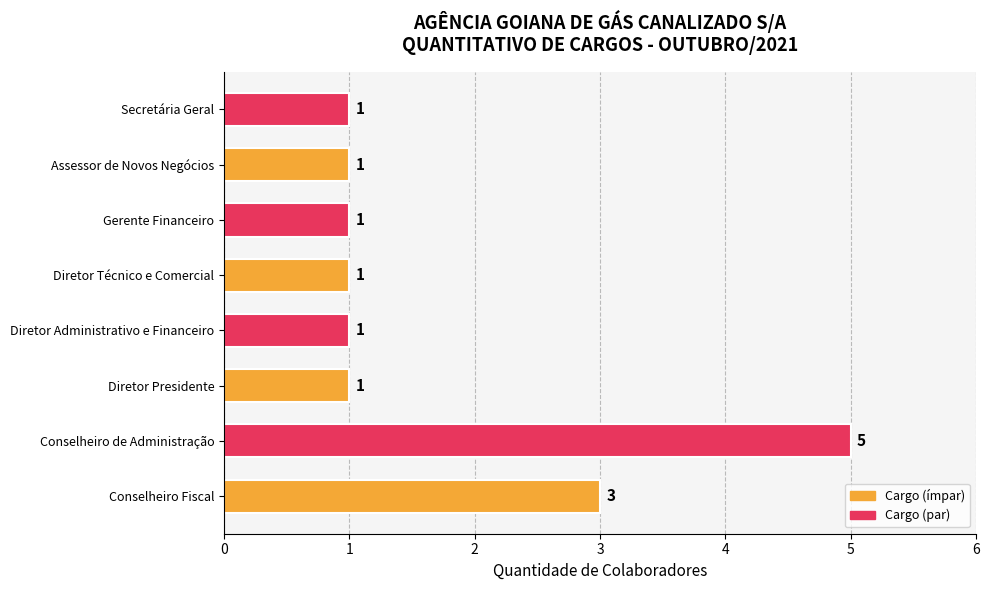

Reading top to bottom, extract all data points from this chart.

1	1	1	1	1	1	5	3